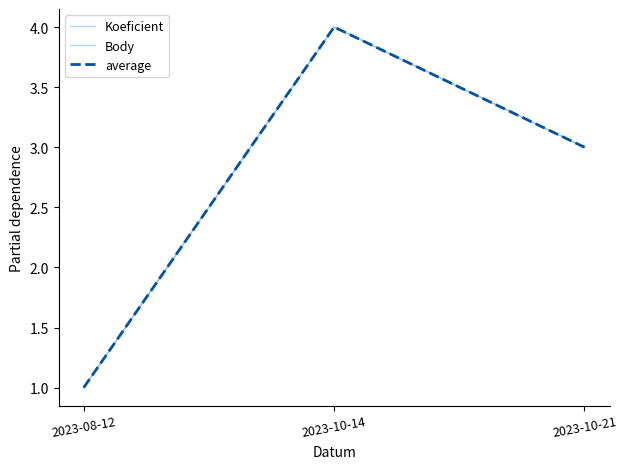

At which label does Body reach its minimum?

2023-08-12